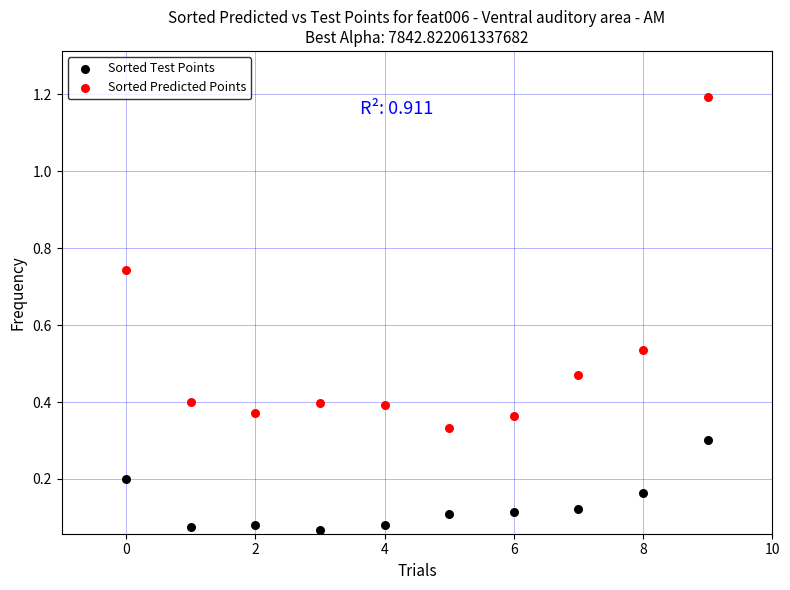

Across all data points, what is the range of Y values (max minus min)?

1.1